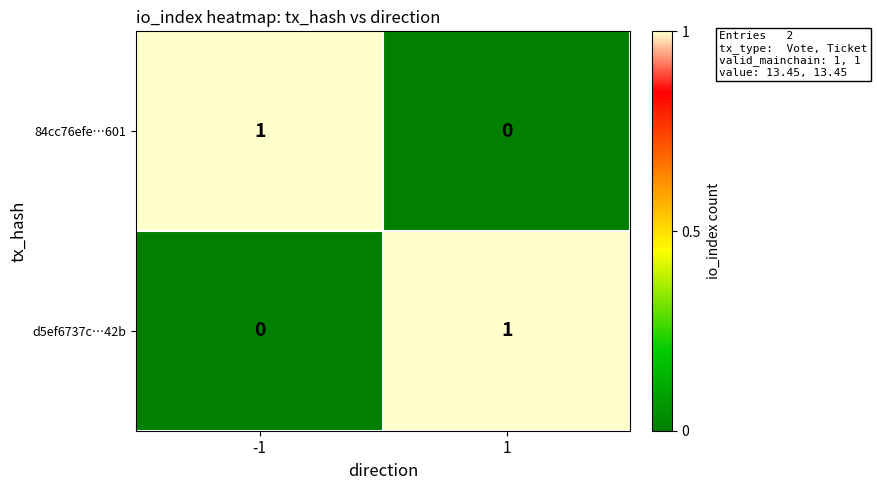

At -1, list the series in order from largest to smallest.

84cc76efe…601, d5ef6737c…42b